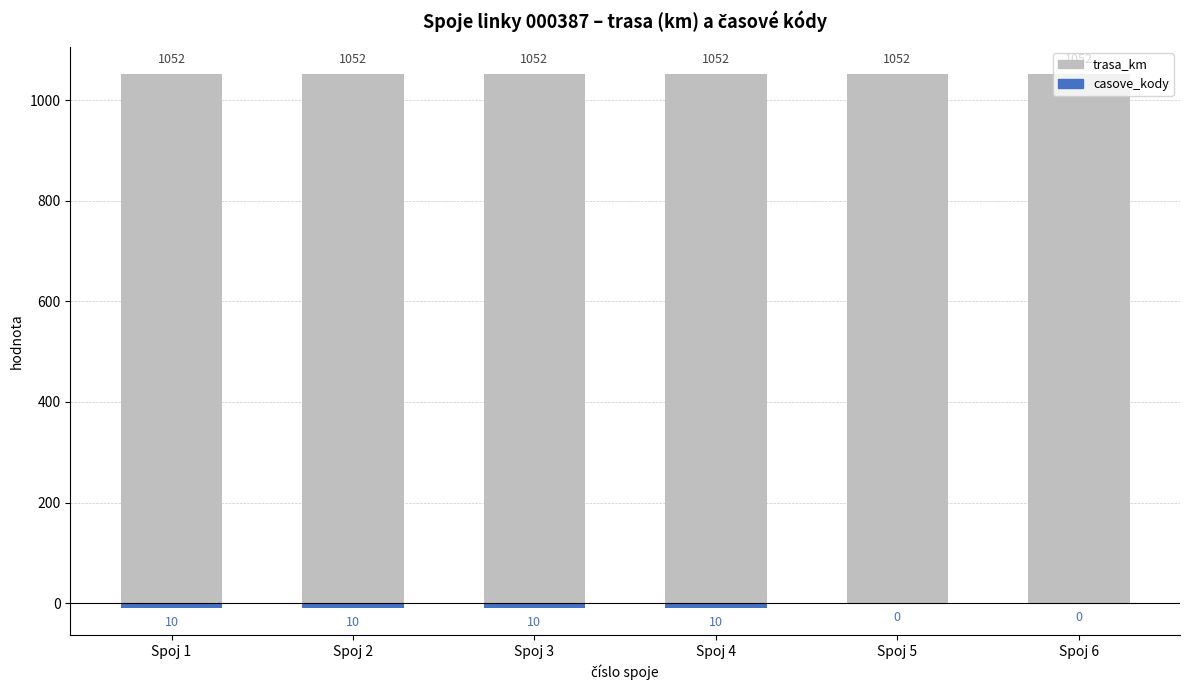

List the series in order of their peak value, highest first.

trasa_km, casove_kody